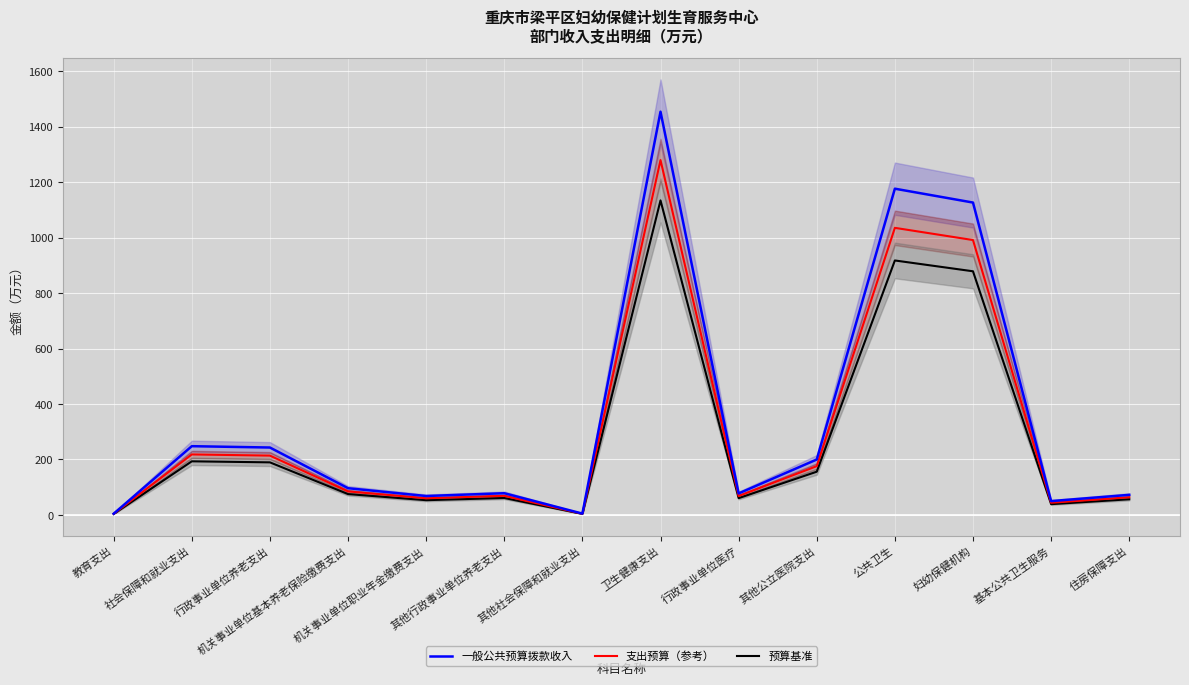

Where is the first local maximum for 预算基准?

社会保障和就业支出